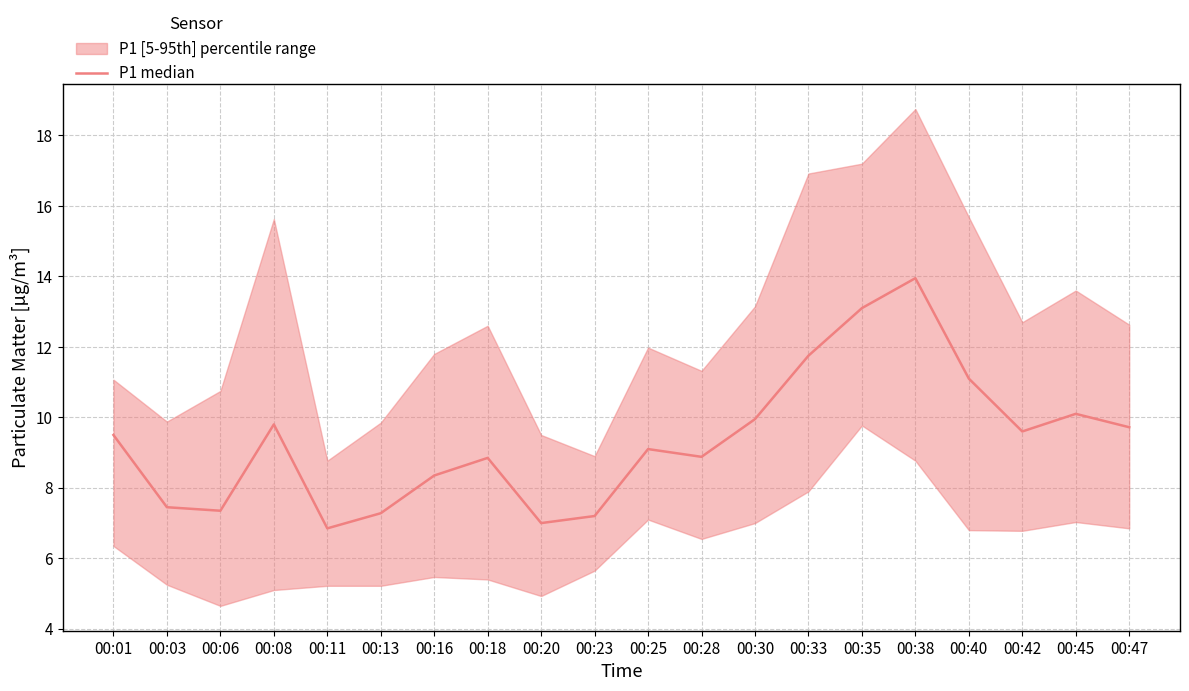

The chart shows a value of 10.0 at 00:13. True or false?

False